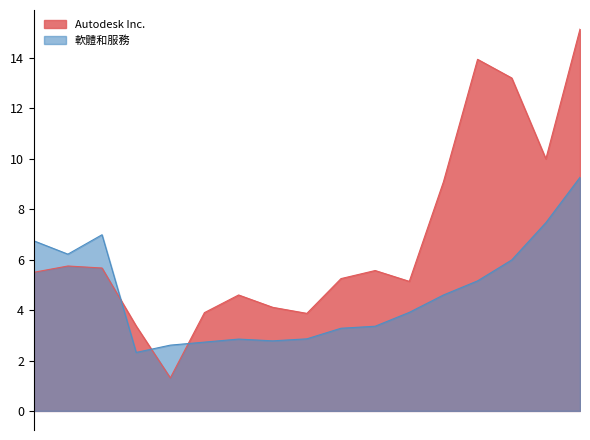

How many categories are shown in the chart?

17